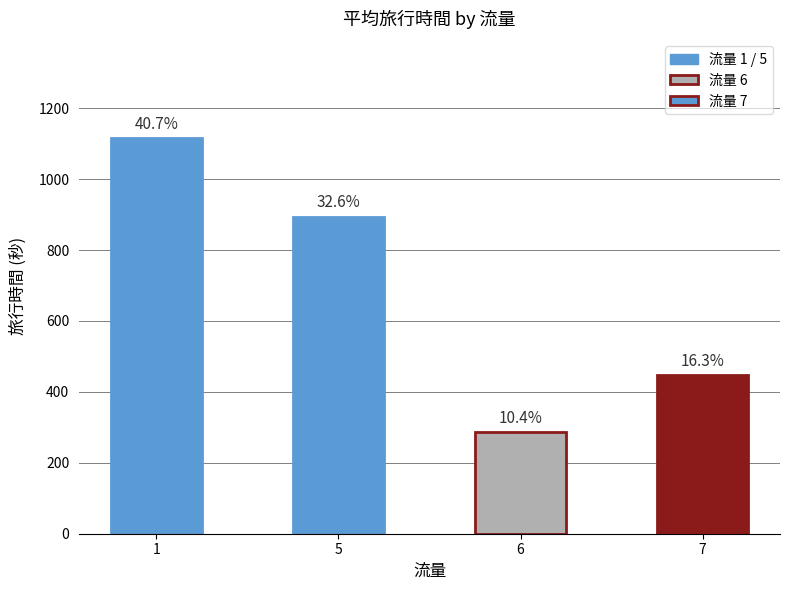

Reading left to right, extract all data points from this chart.

1116	894	286	448